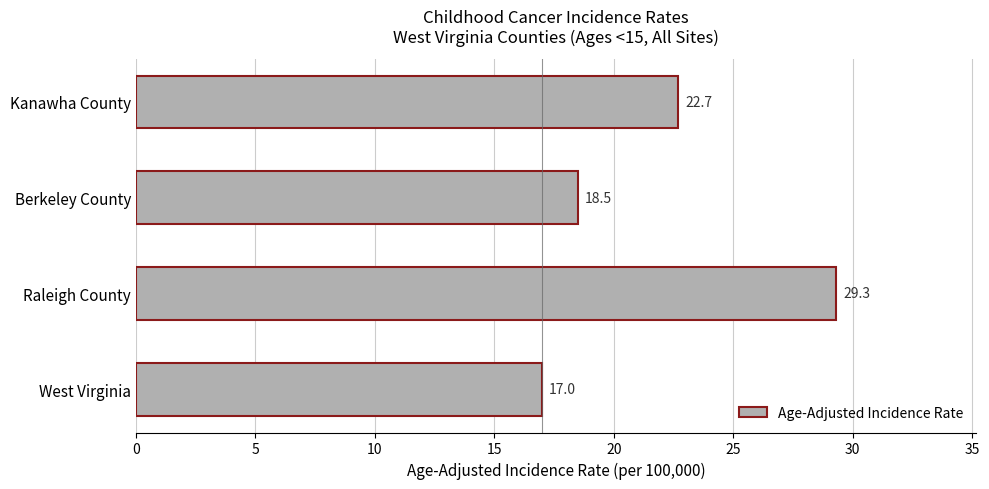

What is the change in value from Berkeley County to Kanawha County?

+4.2